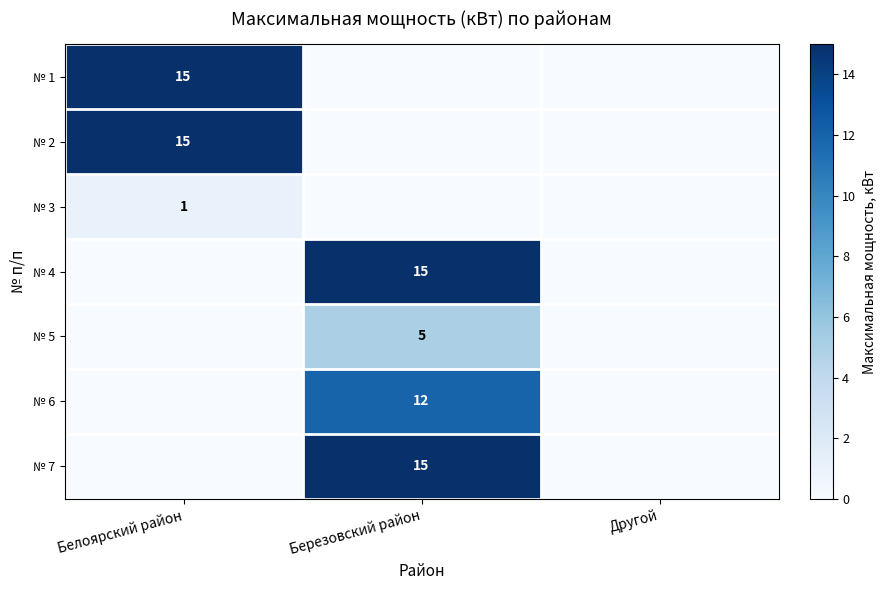

At how many categories does at least one series exceed 11?

2